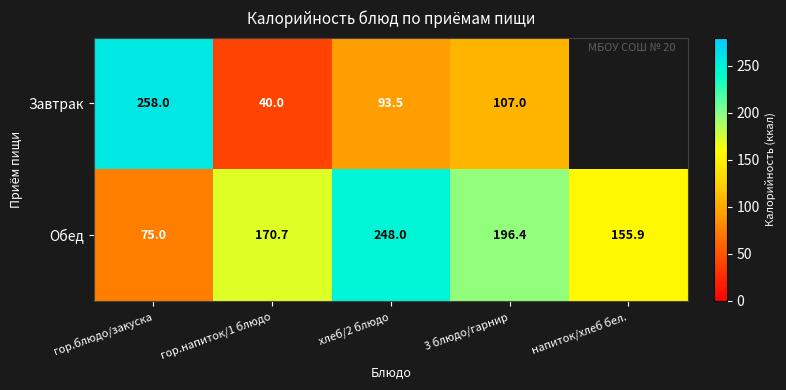

Between хлеб/2 блюдо and гор.напиток/1 блюдо, which is larger?

хлеб/2 блюдо